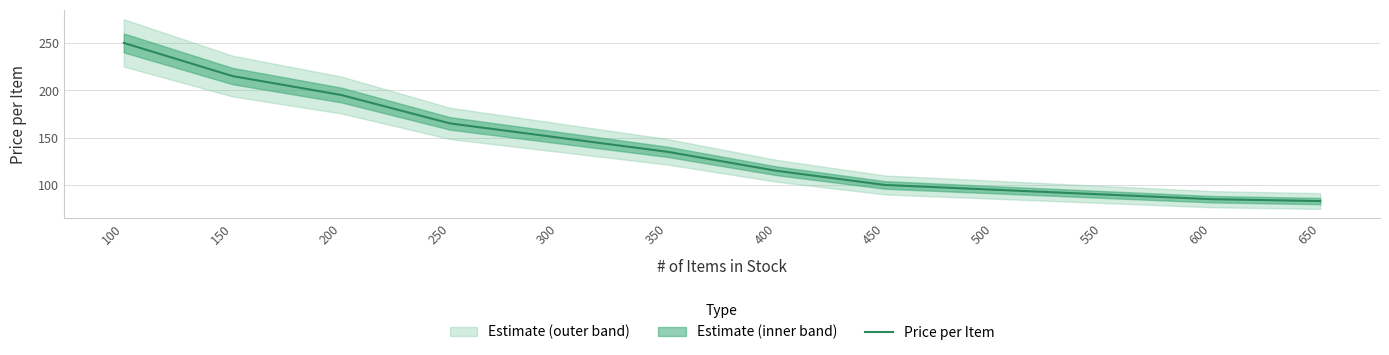

How many values are below 135?

6